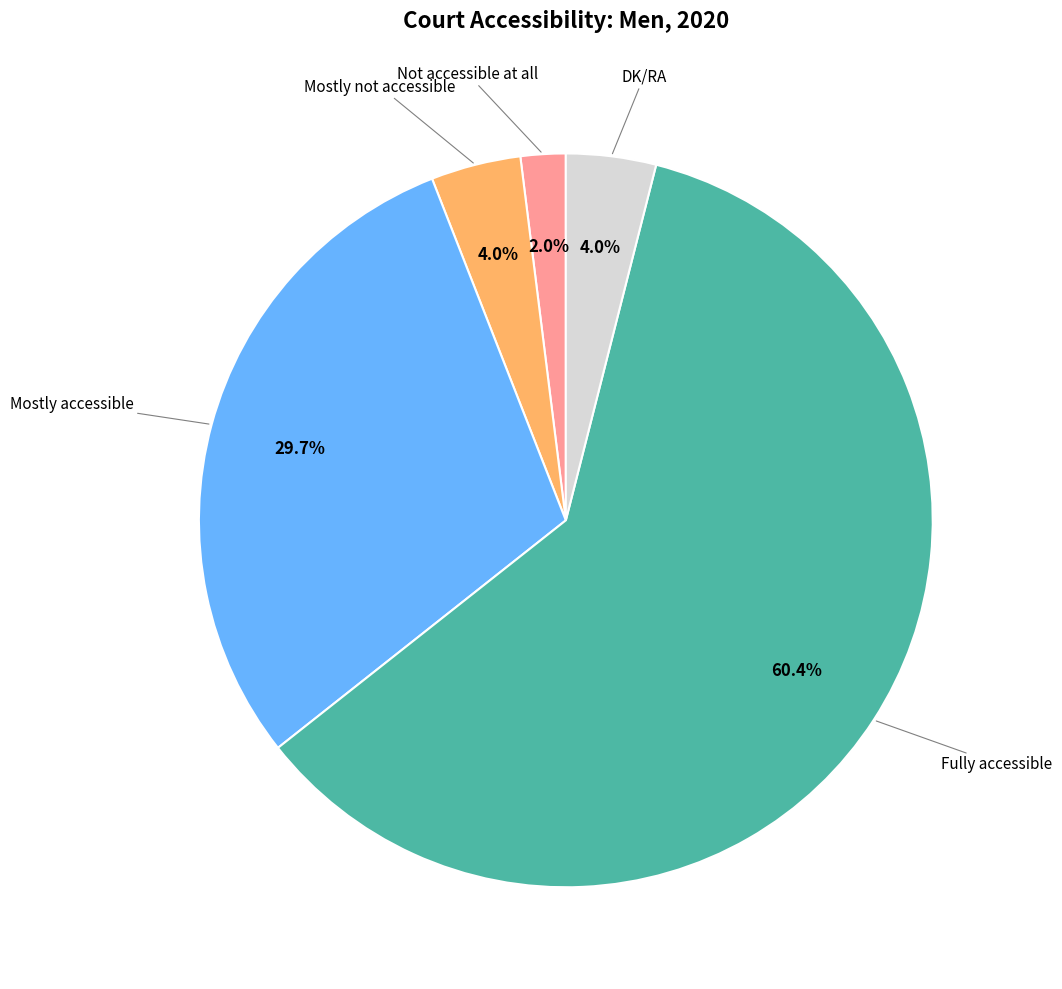

Does any single category account for the majority?

Yes